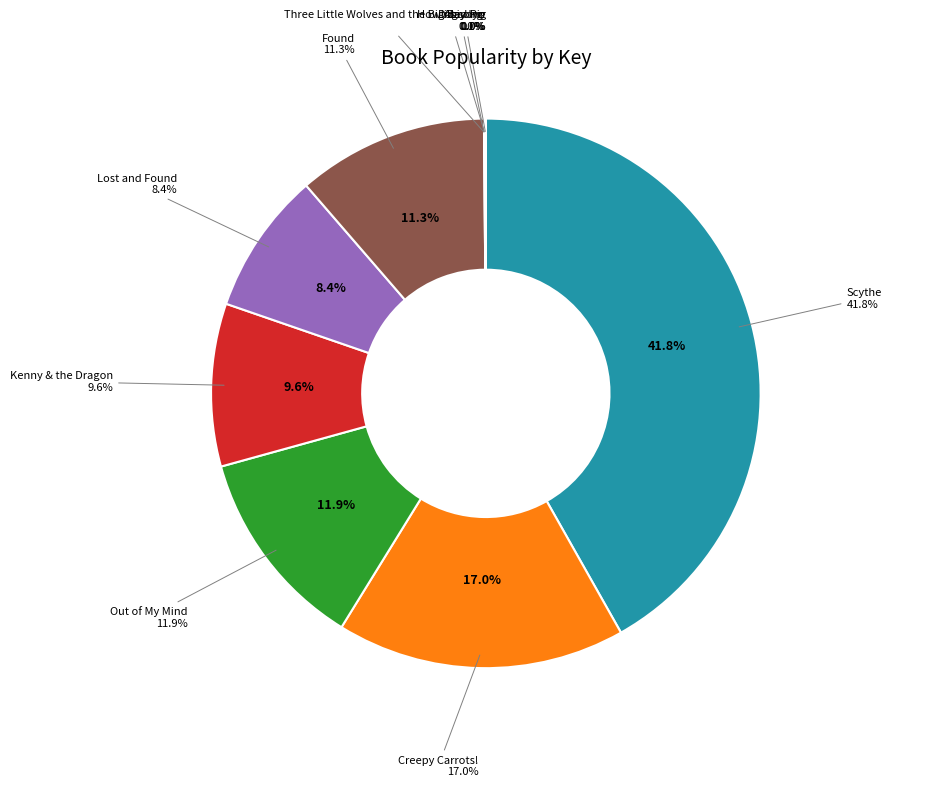

Which category has the smallest portion of the pie?

Dogsong